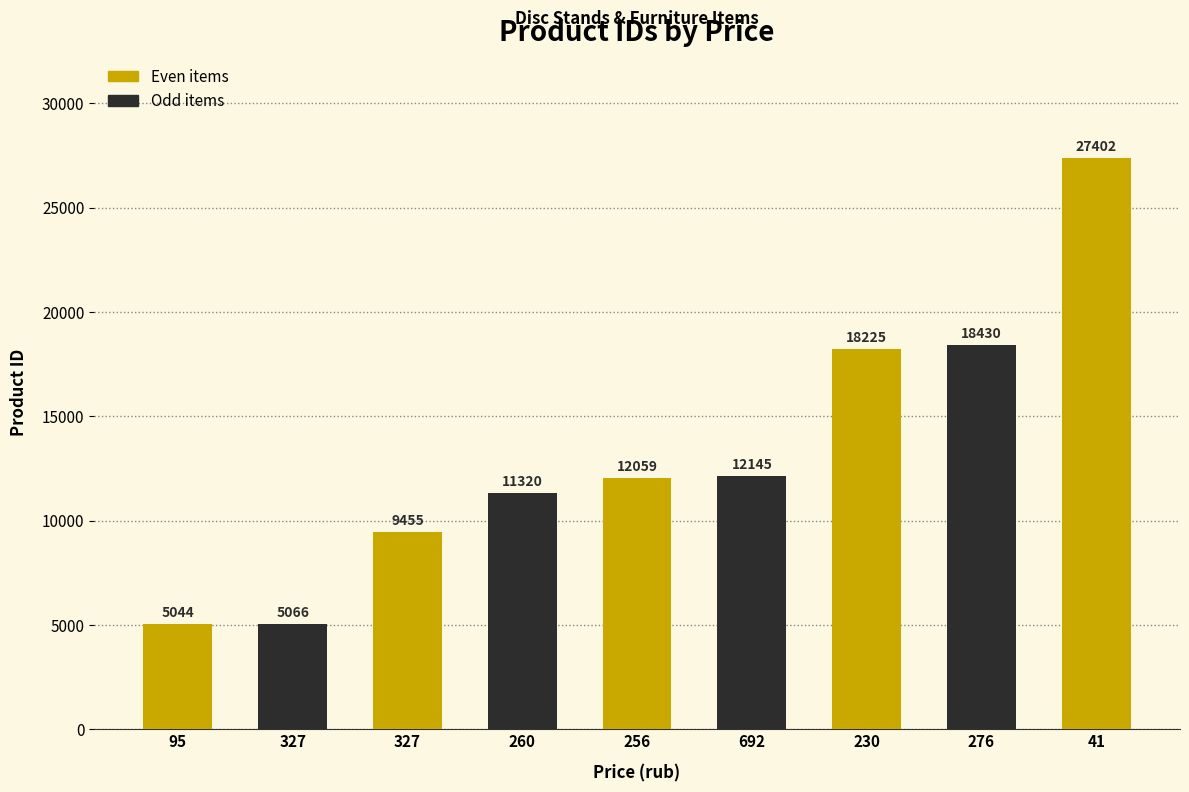

At which label is the value closest to 16223?

230